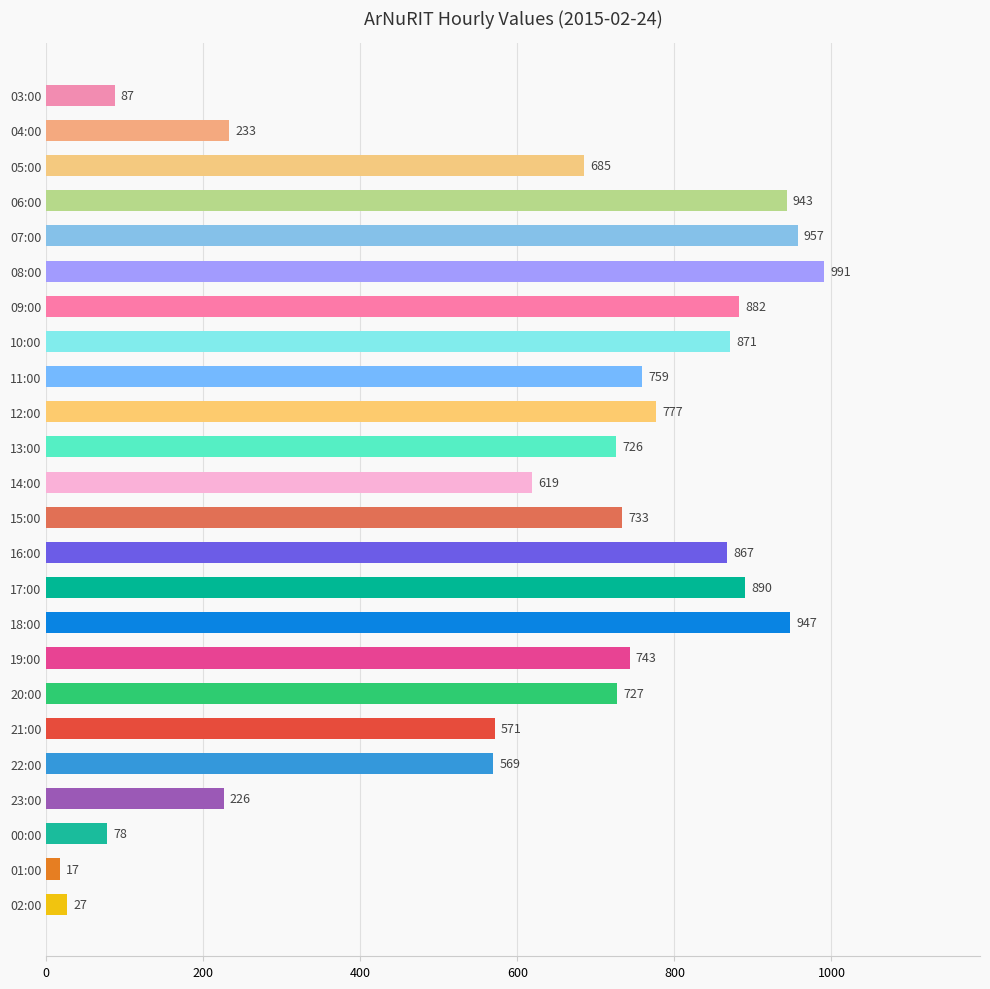

What is the change in value from 05:00 to 00:00?

-607